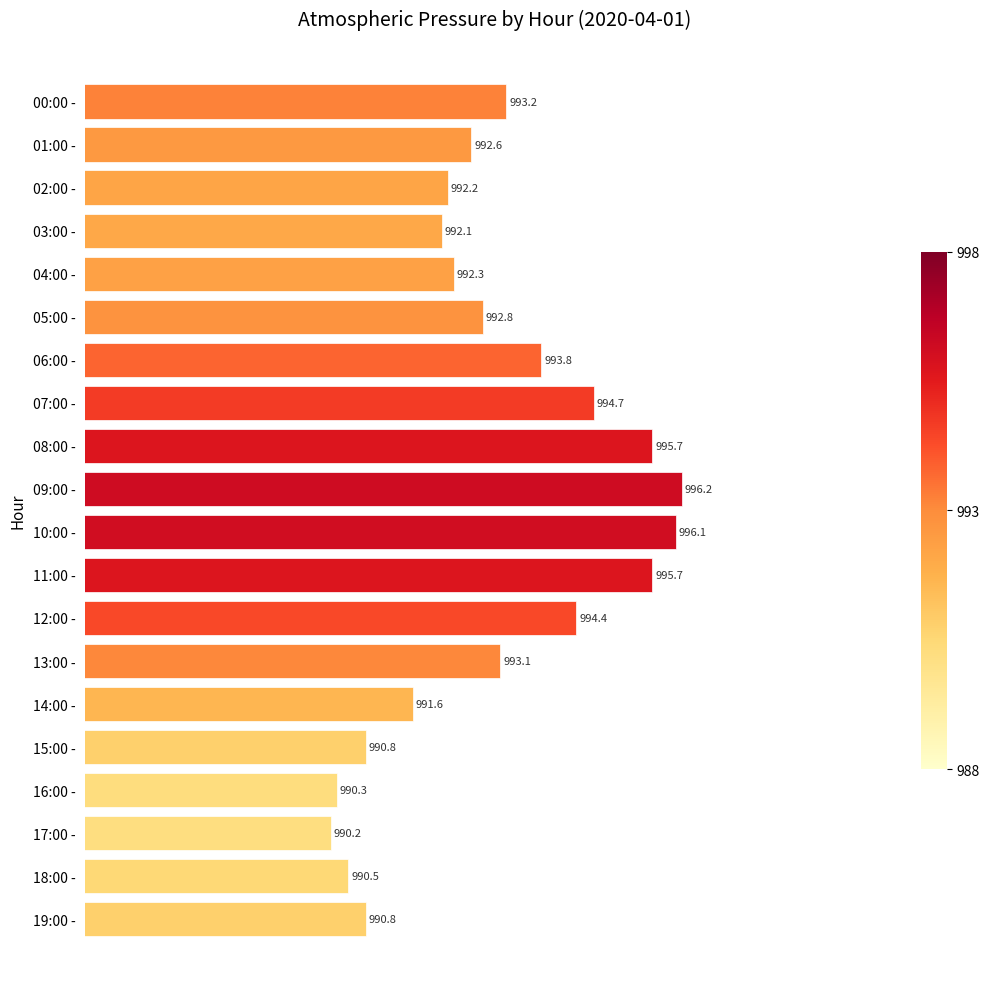

What is the label of the 13th bar from the bottom?

07:00 -